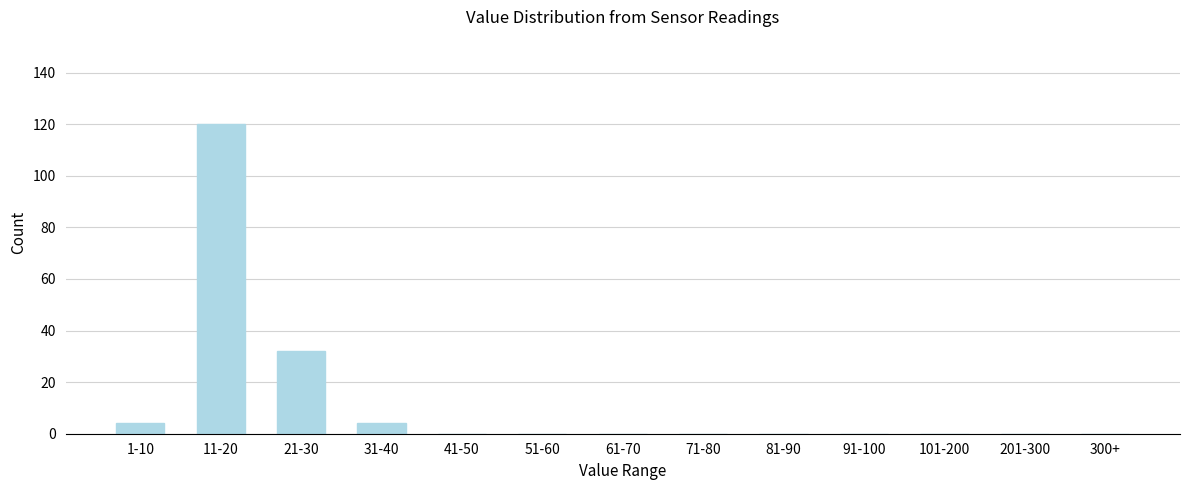

Reading left to right, what are all the values shown in this chart?

1-10=4	11-20=120	21-30=32	31-40=4	41-50=0	51-60=0	61-70=0	71-80=0	81-90=0	91-100=0	101-200=0	201-300=0	300+=0